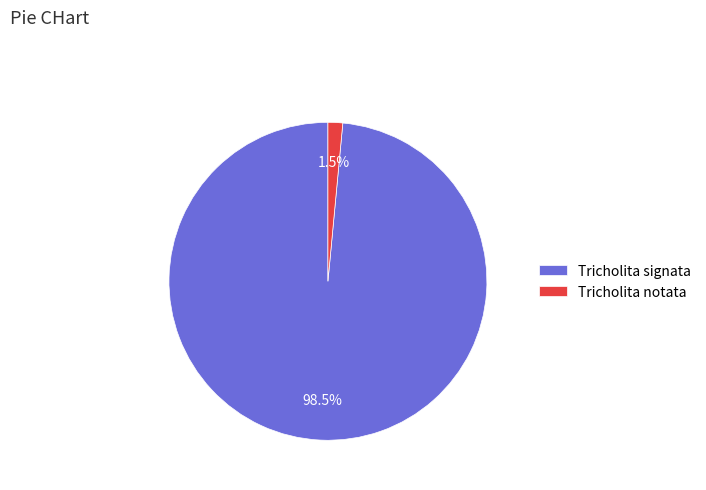

To the nearest percent, what is the difference between the largest and smallest slice percentages?

97%